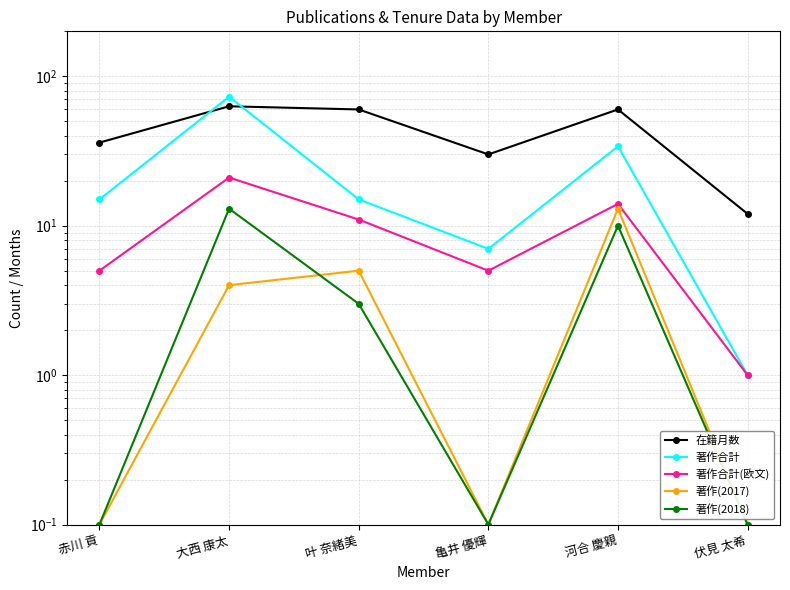

True or false: 著作(2018) and 著作(2017) cross at least once.

True